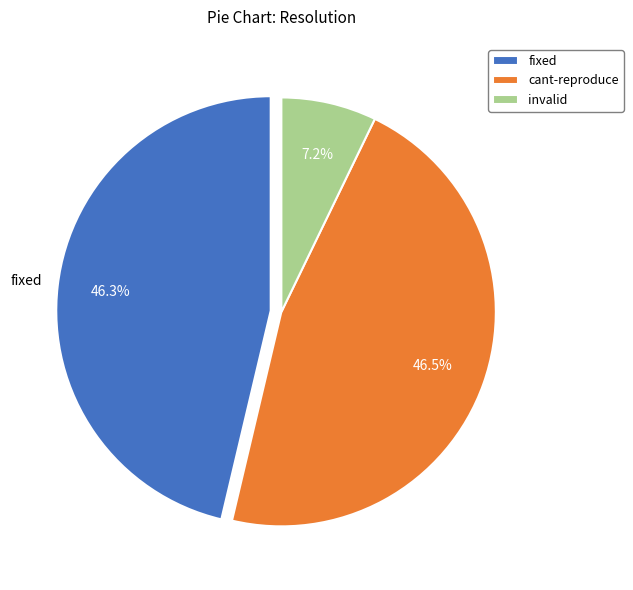

How much of the chart is everything except fixed?

53.7%